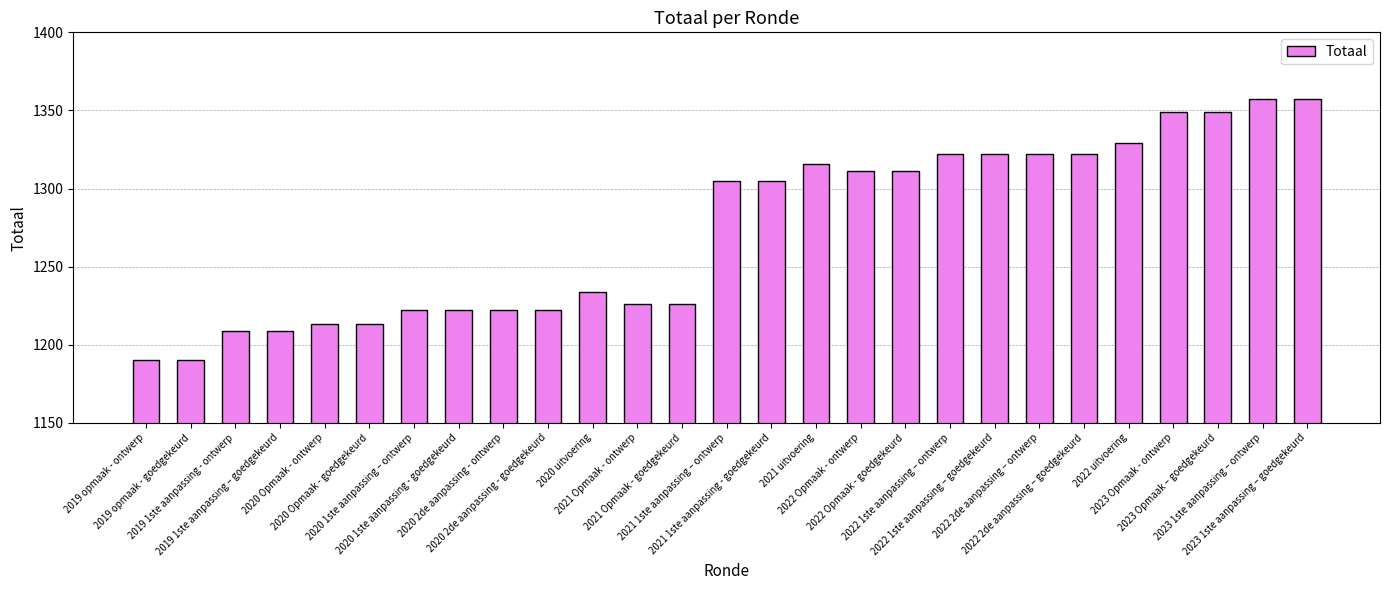

The chart shows a value of 681 at 2019 opmaak - goedgekeurd. True or false?

False